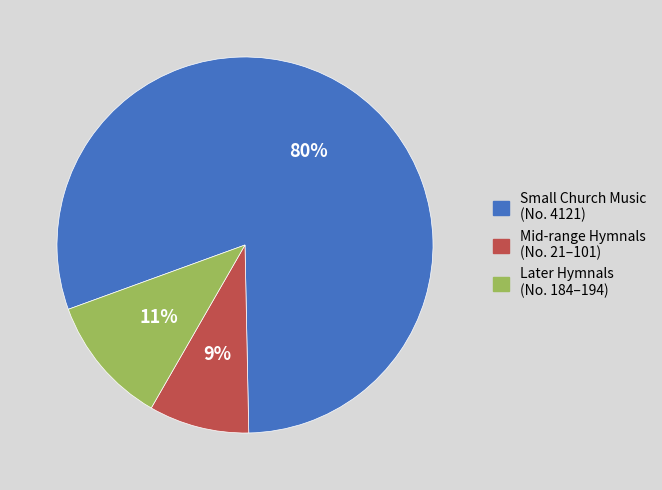

What is the ratio of the value at Mid-range Hymnals (No. 21–101) to the value at Later Hymnals (No. 184–194)?

0.8